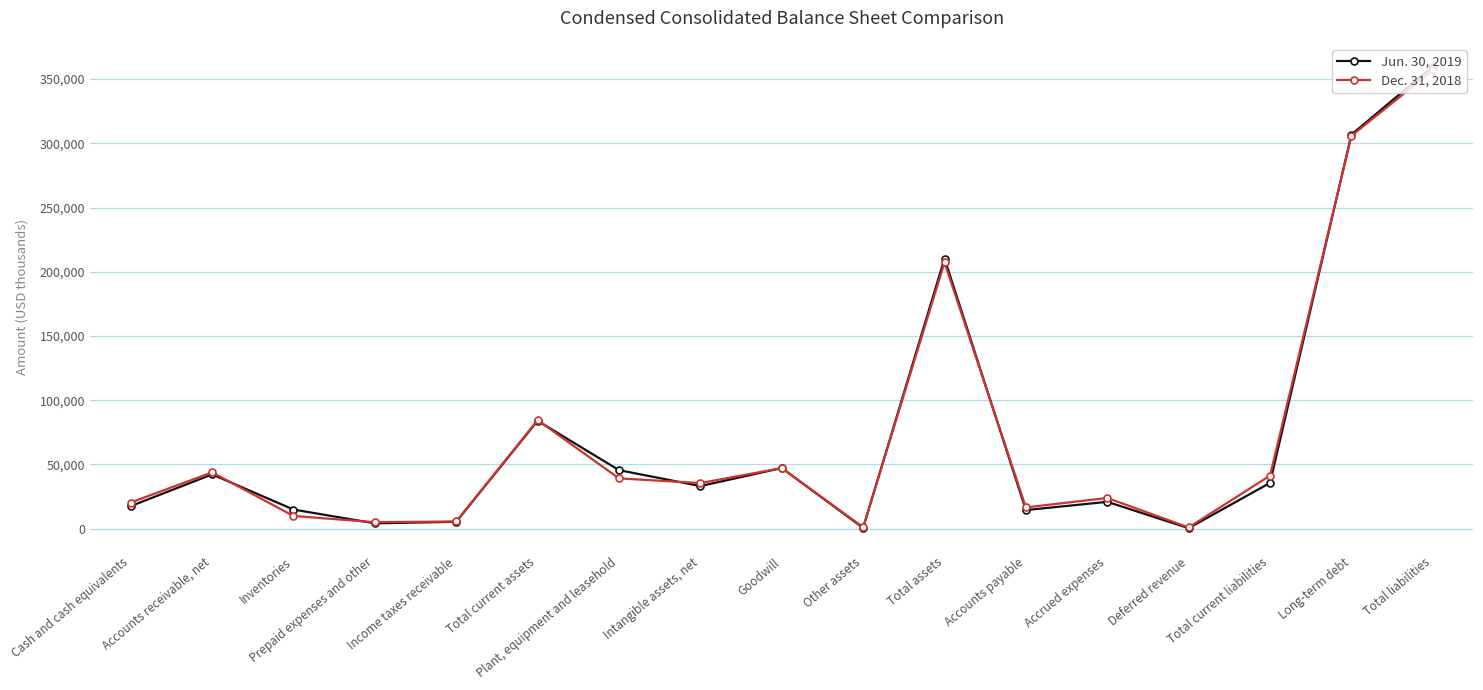

What is the maximum value shown in the chart?

359757